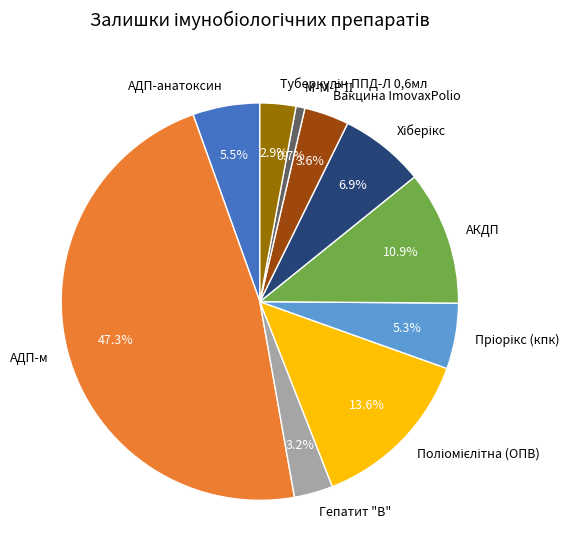

True or false: Гепатит "В" accounts for 3% of the total.

True